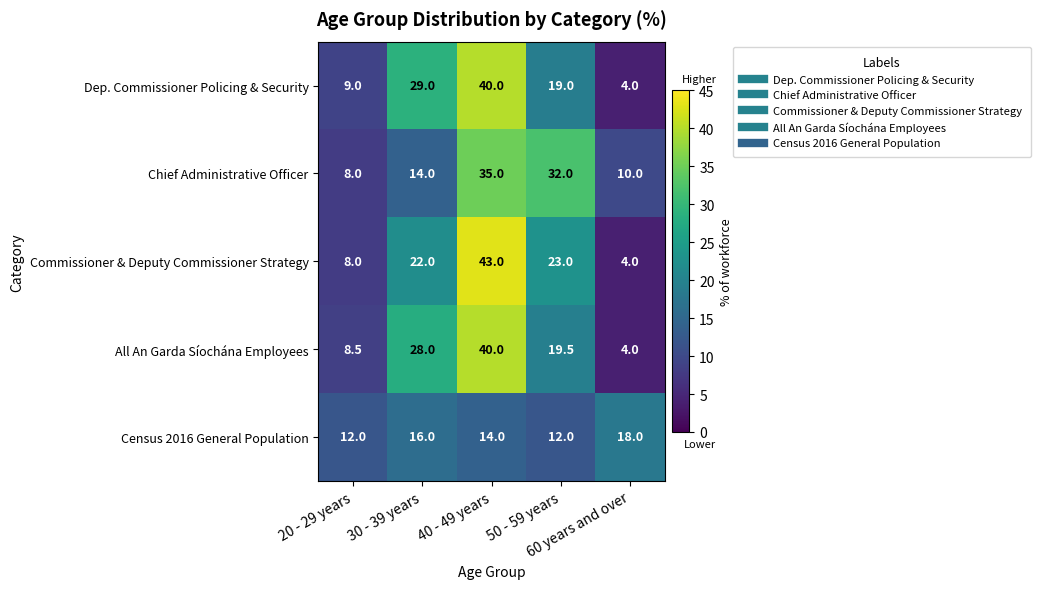

Which series has the widest spread of values?

Commissioner & Deputy Commissioner Strategy